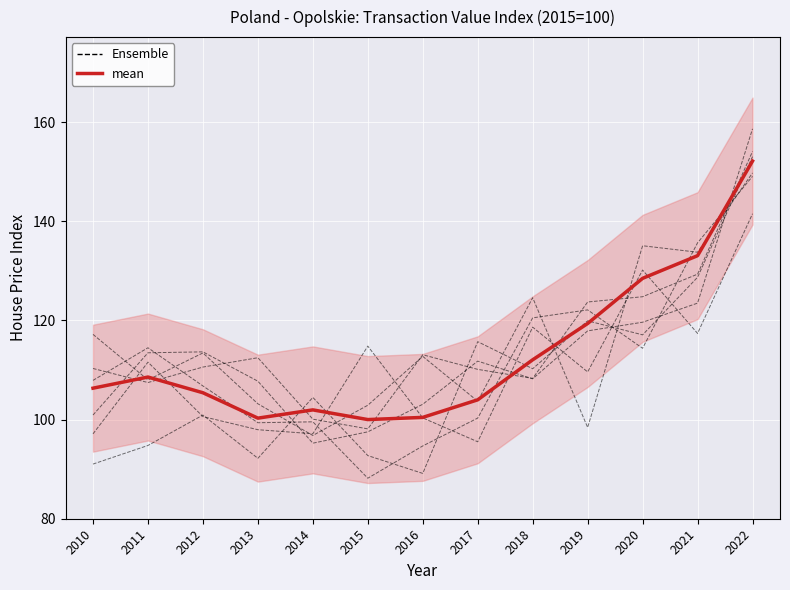

True or false: mean has a value of 133.1 at 2021.

True